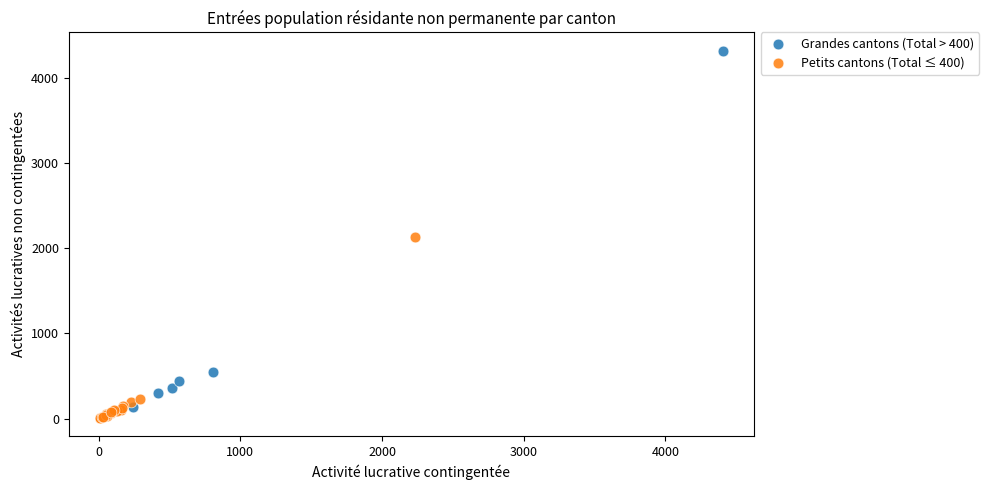

Which series contains the highest Y value?

Grandes cantons (Total > 400)